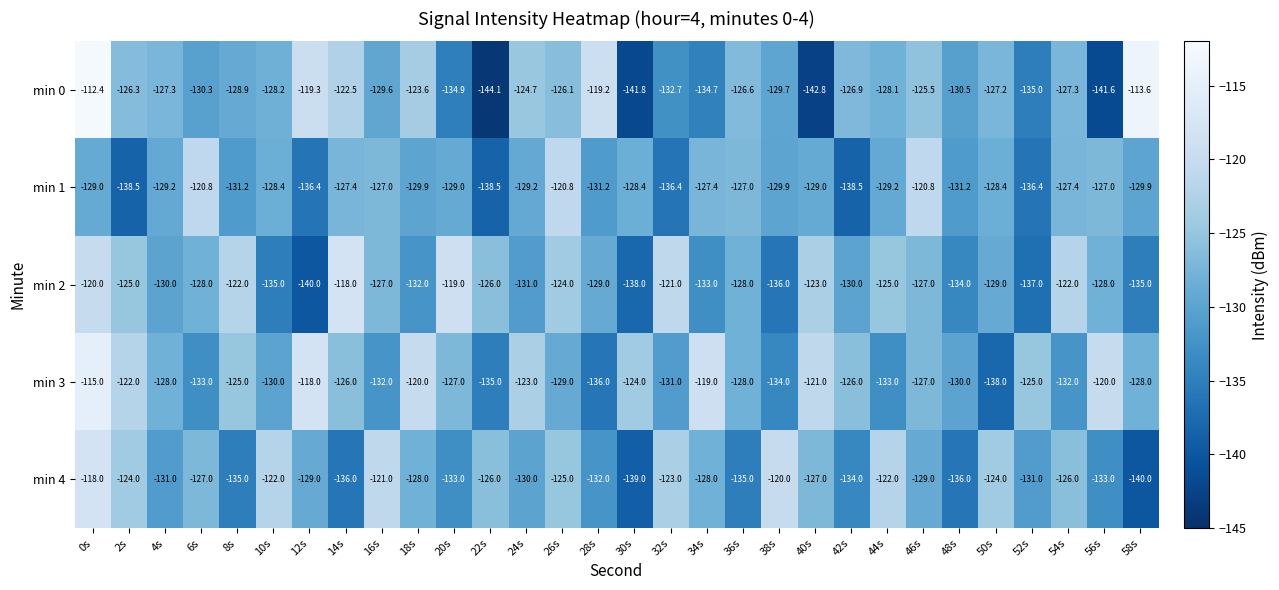

Rank the series at 52s from highest to lowest value.

min 3, min 4, min 0, min 1, min 2